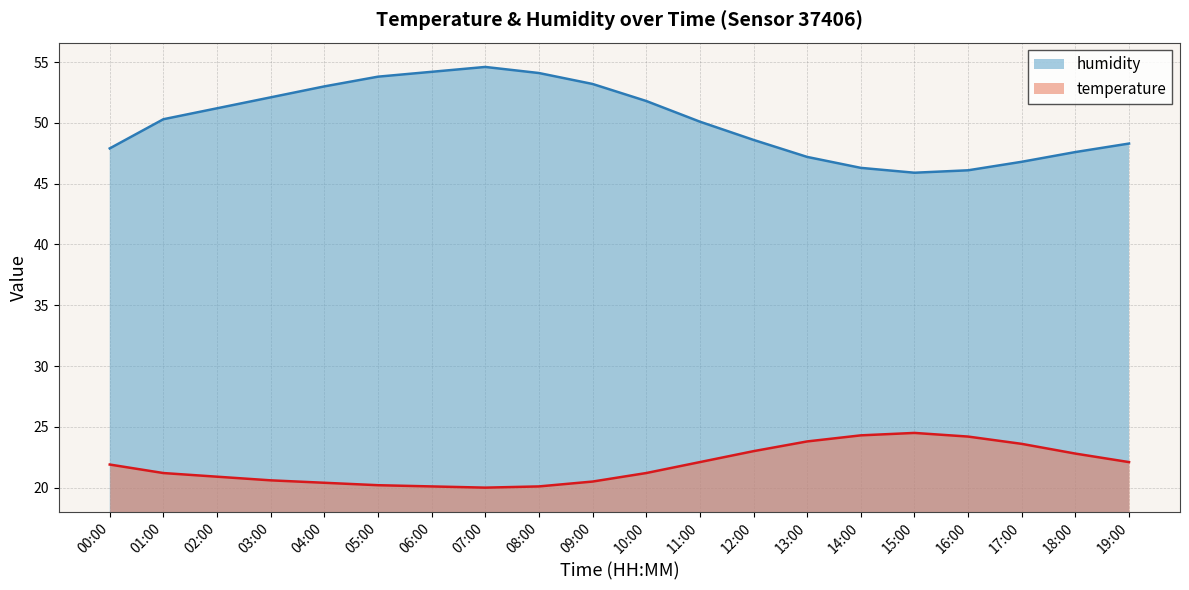

The temperature series shows 8.6 at 02:00. True or false?

False